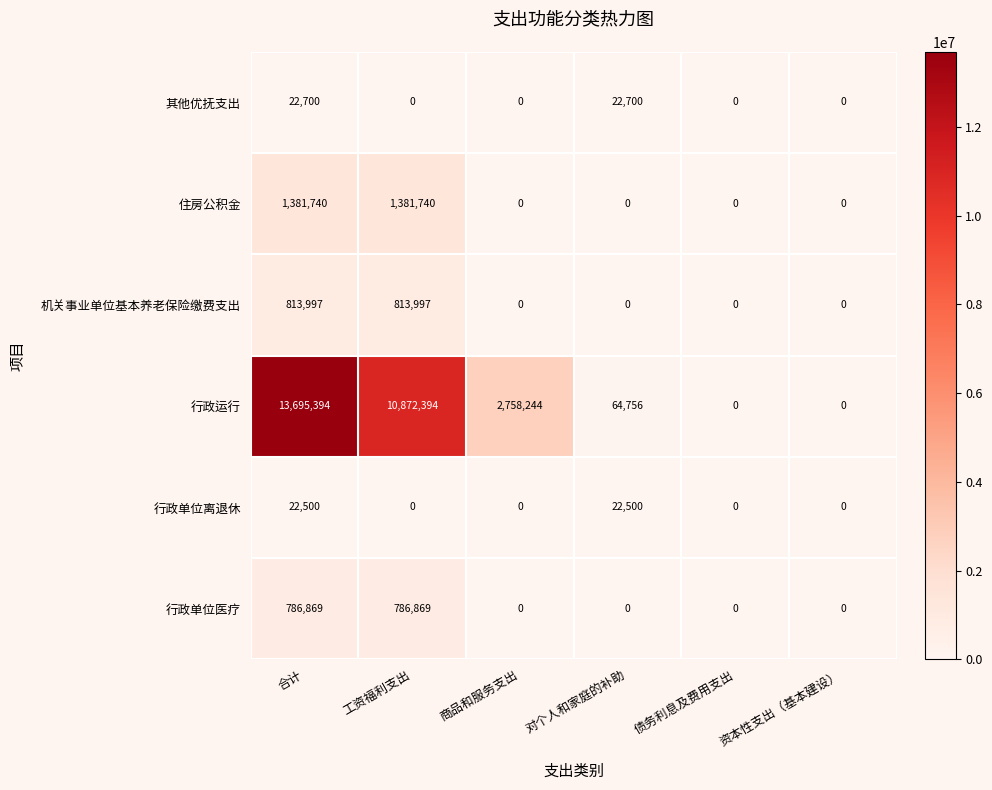

The 其他优抚支出 series shows 0 at 资本性支出（基本建设）. True or false?

True